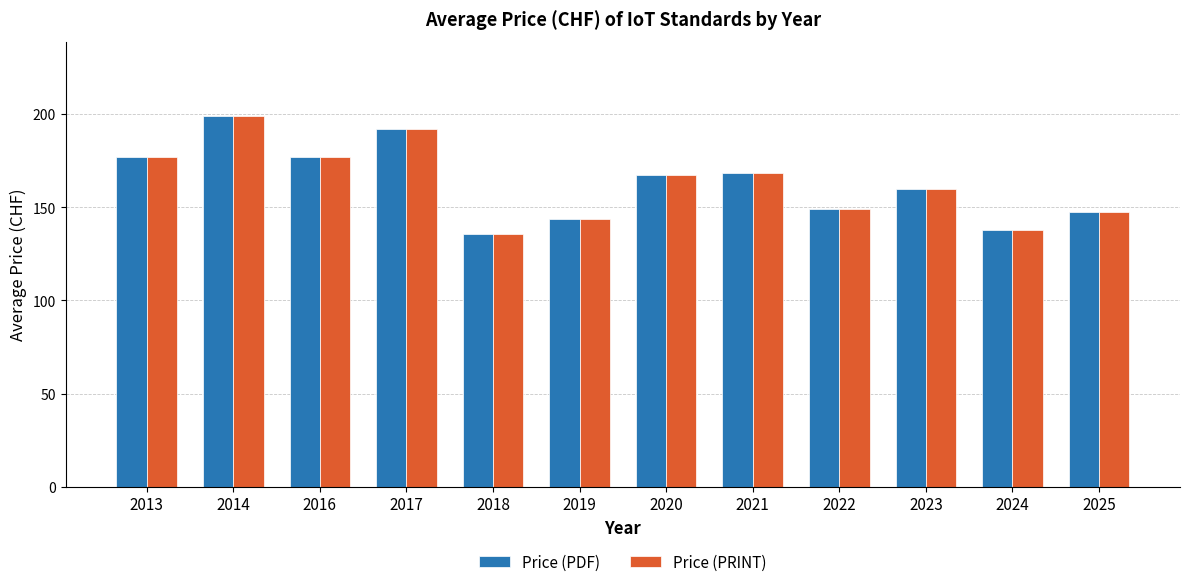

How many series are shown in this chart?

2